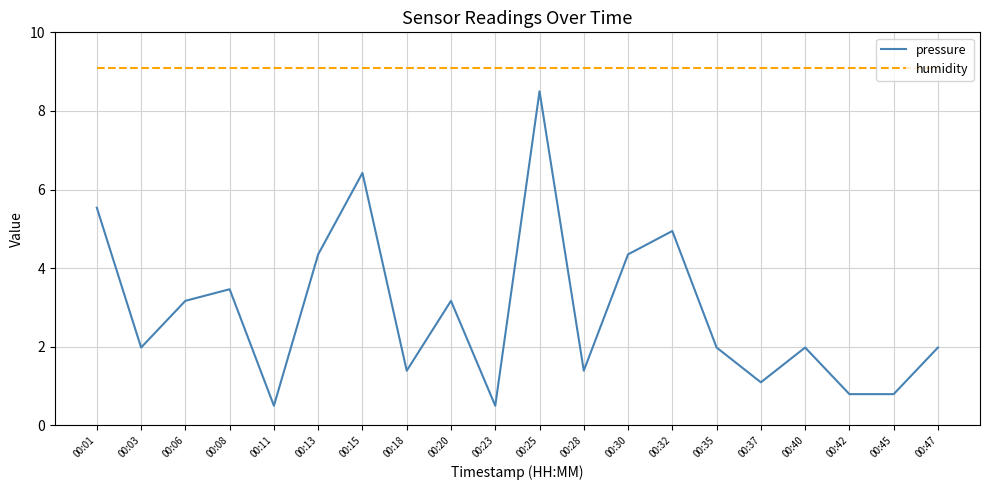

What is the difference between the pressure values at 00:40 and 00:11?

1.5